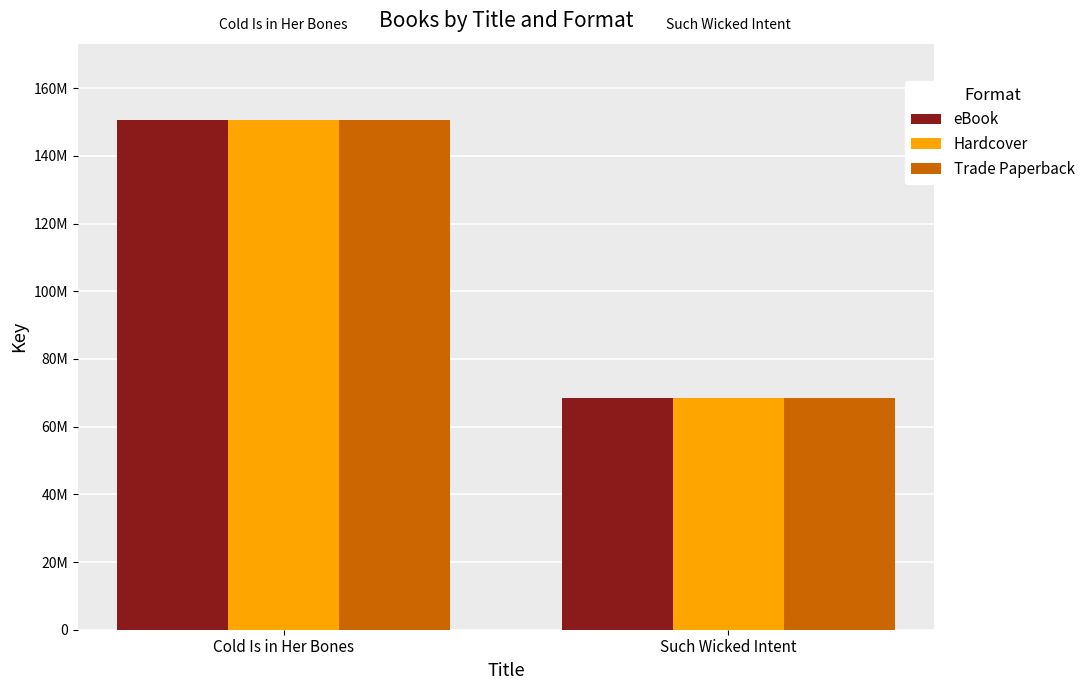

What is the value of the eBook bar at the 1st from the left?

150591606